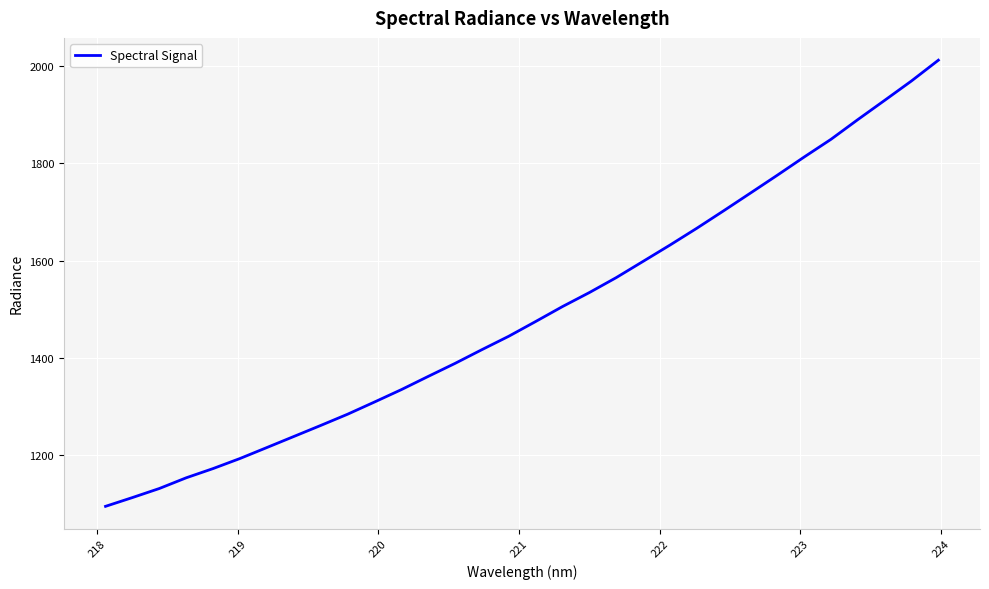

What is the greatest value displayed?

2012.0